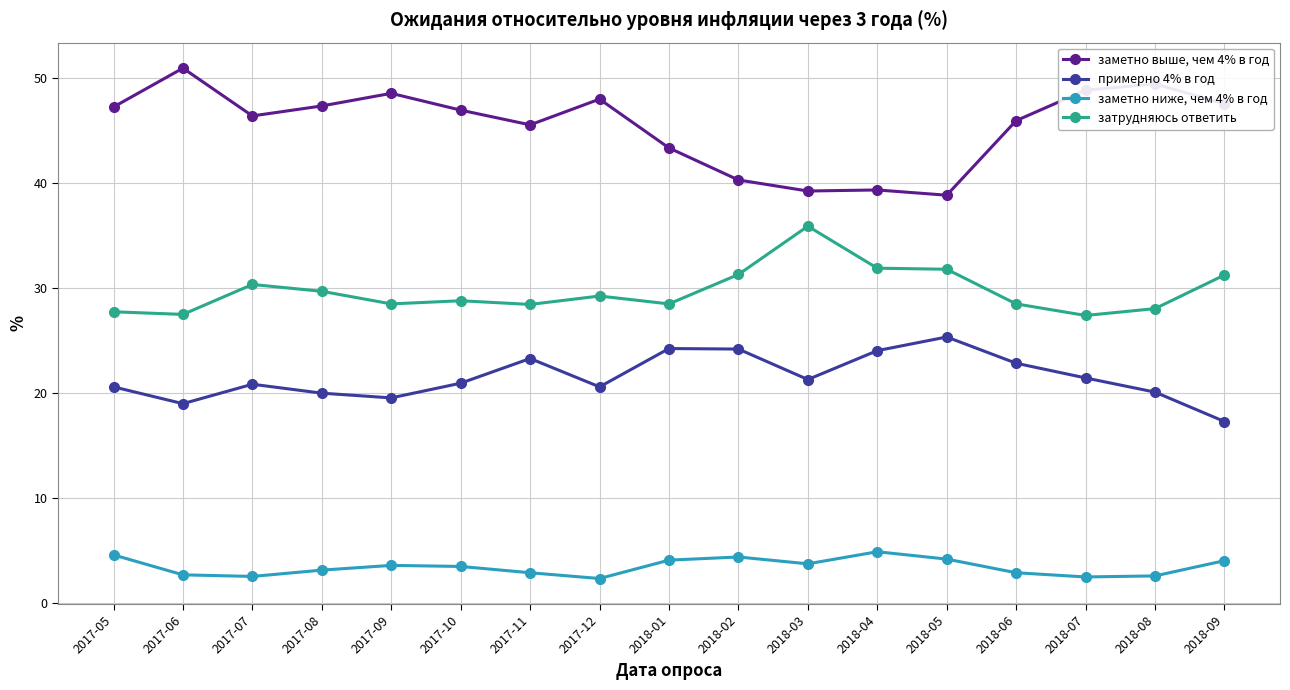

What is the label of the 4th point from the left?

2017-08